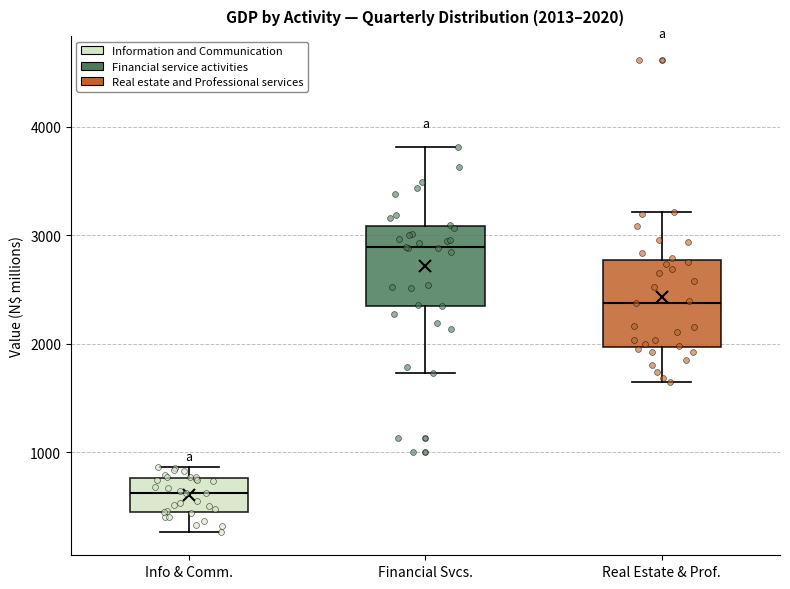

Which box's median line is the lowest?

Info & Comm.